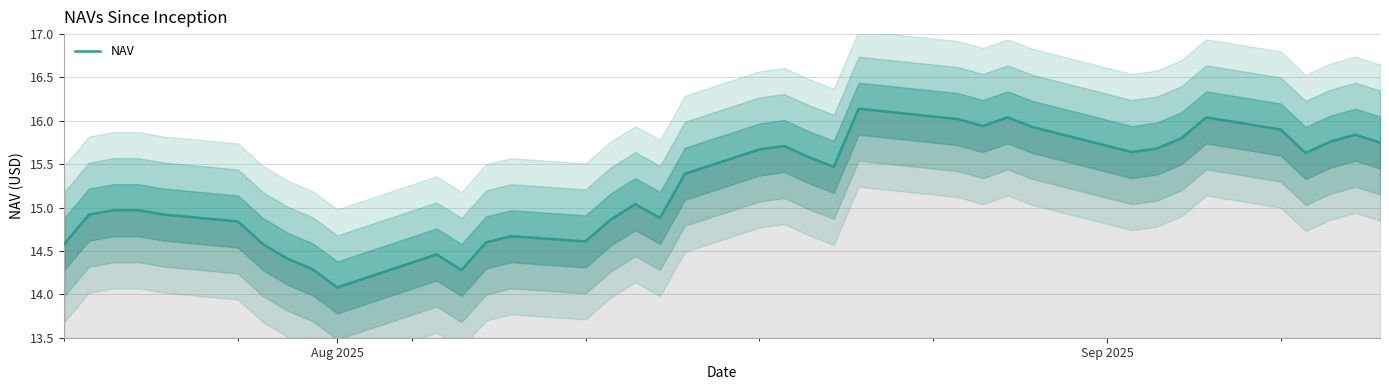

What is the minimum value for NAV?

14.1